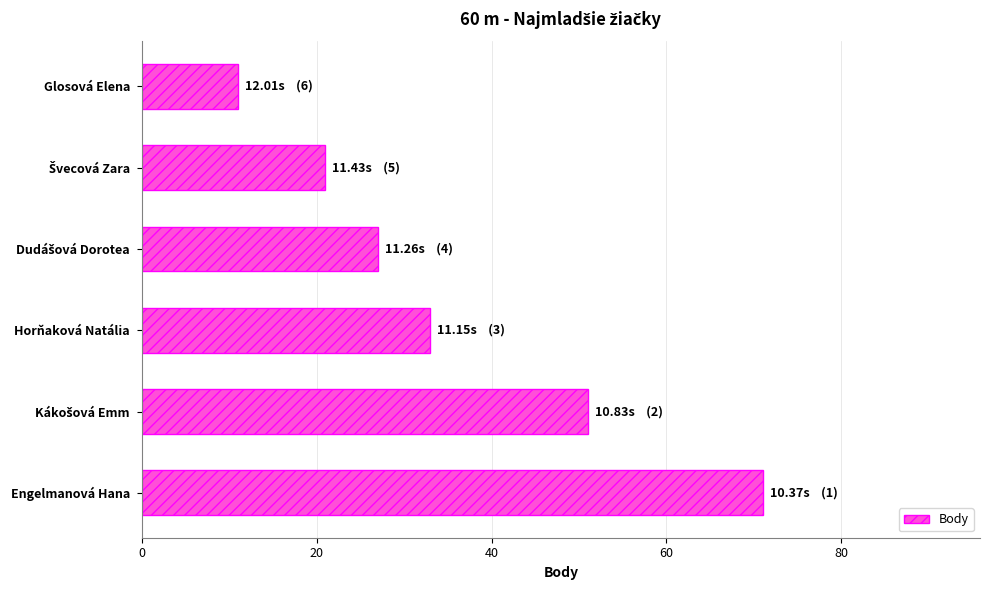

How many categories are shown in the chart?

6